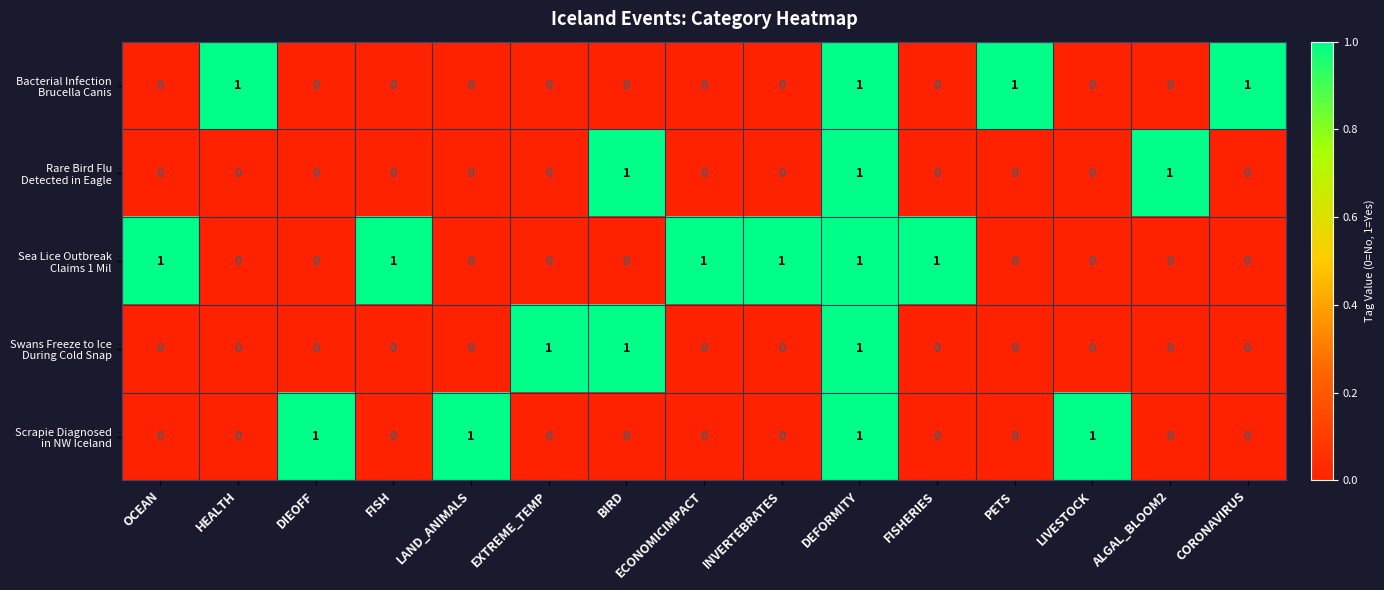

At how many categories does at least one series exceed 0?

15